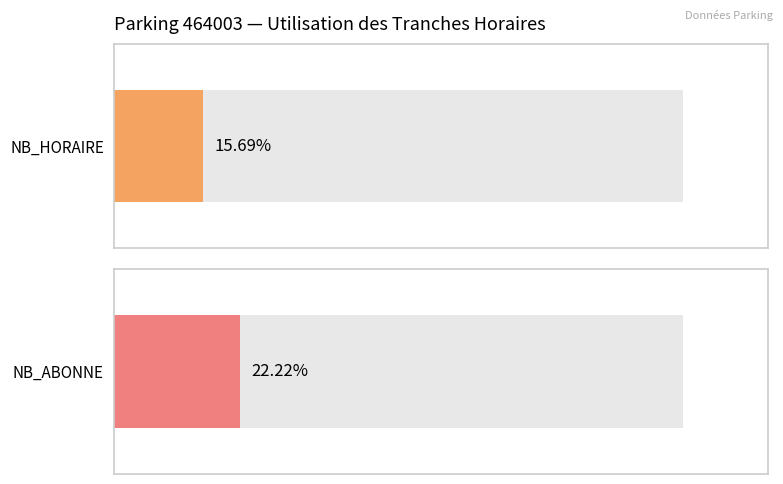

What are all the series names shown in the legend?

NB_HORAIRE, NB_ABONNE